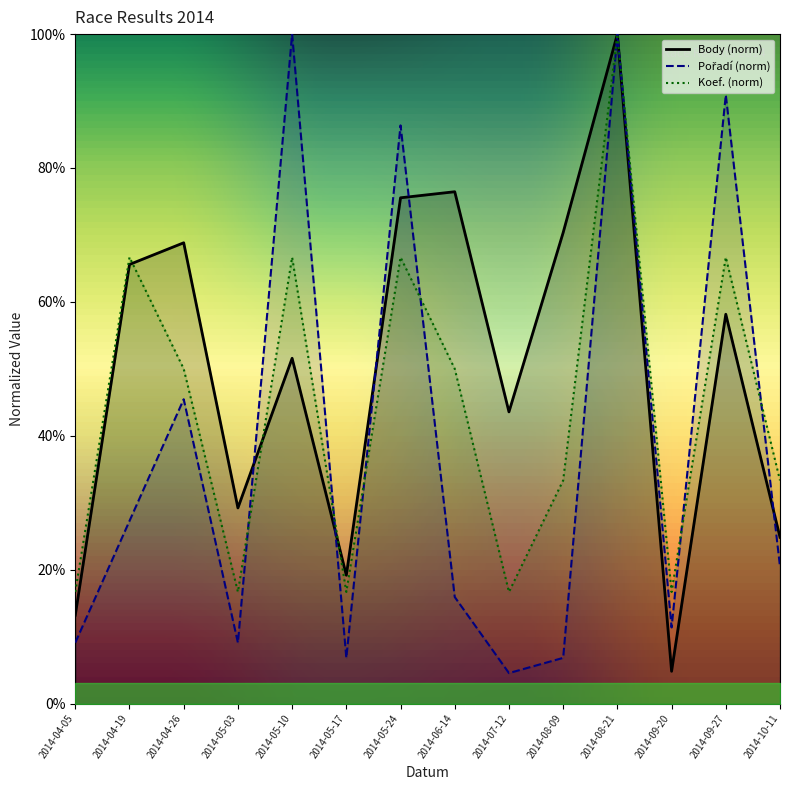

Which series has the largest total across all categories?

Body